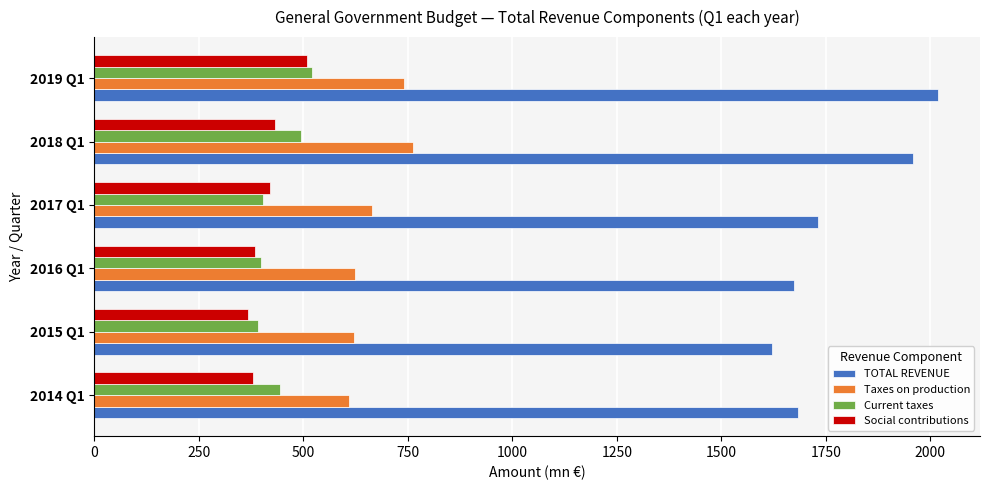

What is the difference between the maximum and minimum values in the Taxes on production series?

153.3